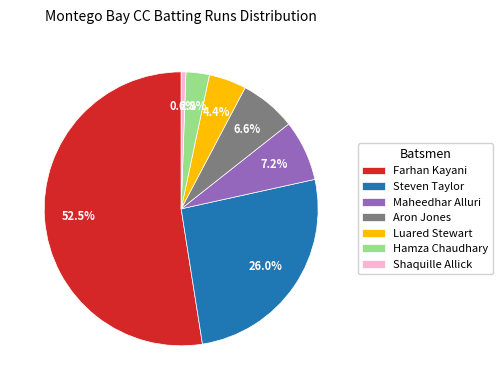

Do Maheedhar Alluri and Hamza Chaudhary together represent more than half of the pie?

No